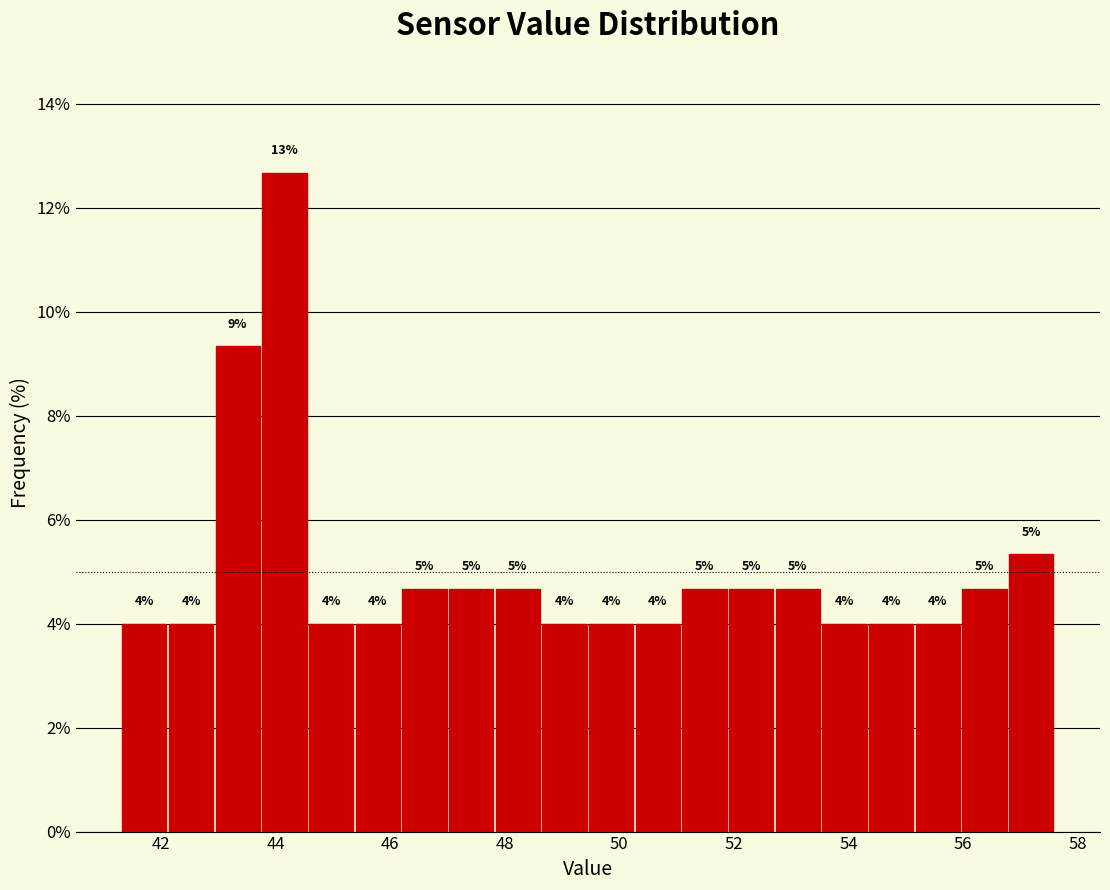

Over which range of the x-axis is the bar tallest?

43.8 to 44.6